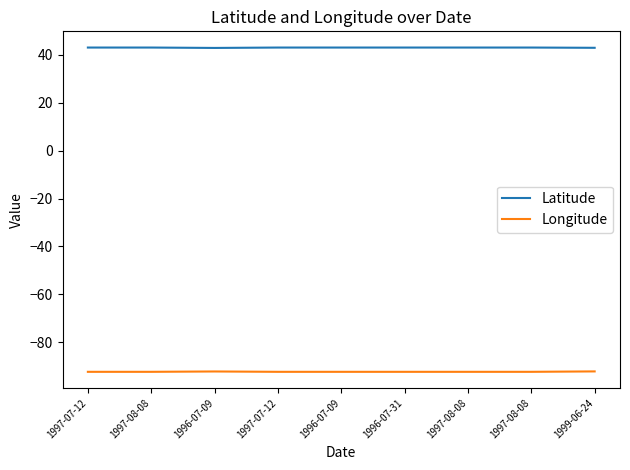

How many interior local valleys does the Latitude series have?

1